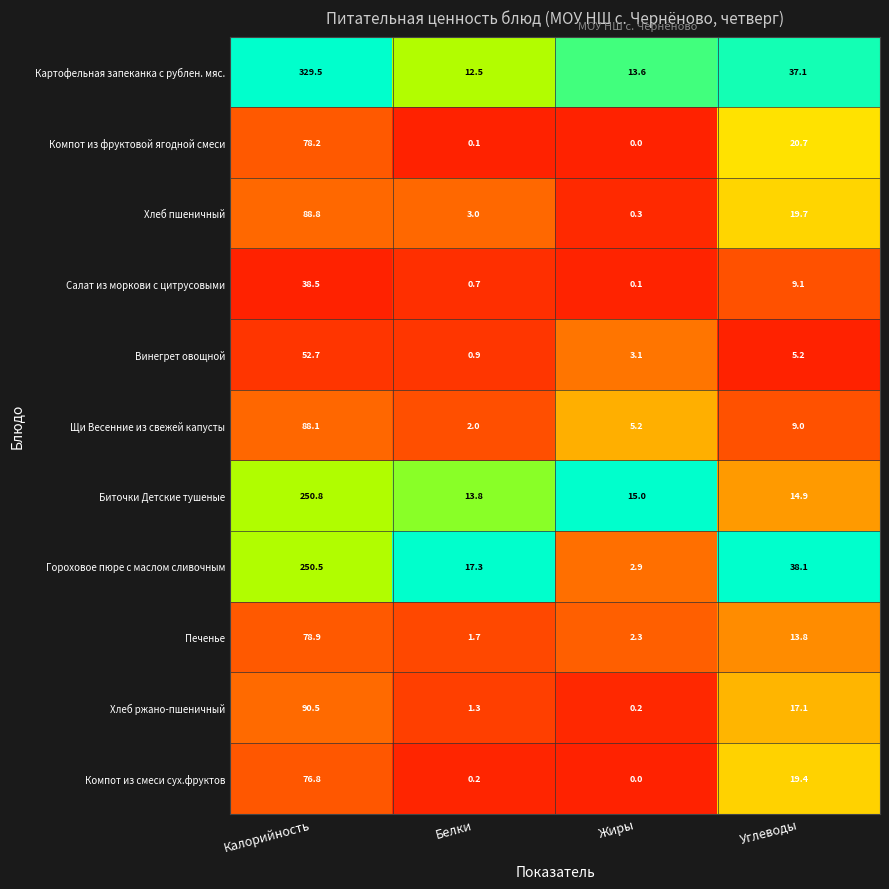

What is the total value across all series at Белки?

53.5